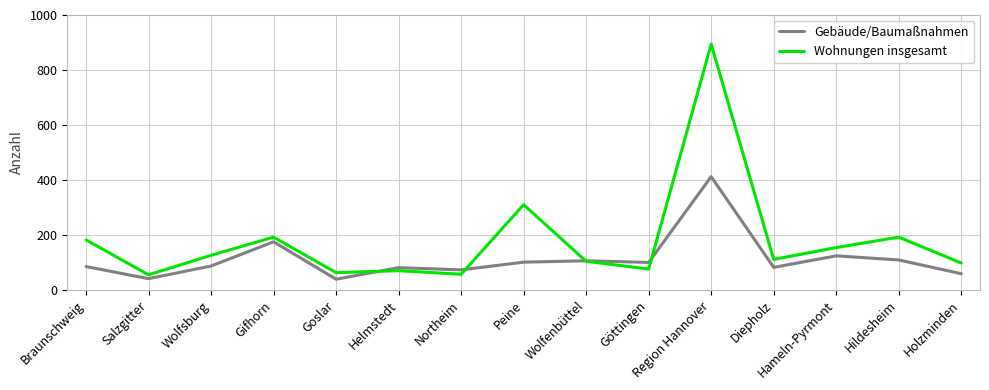

At which category does Gebäude/Baumaßnahmen reach its first local peak?

Gifhorn